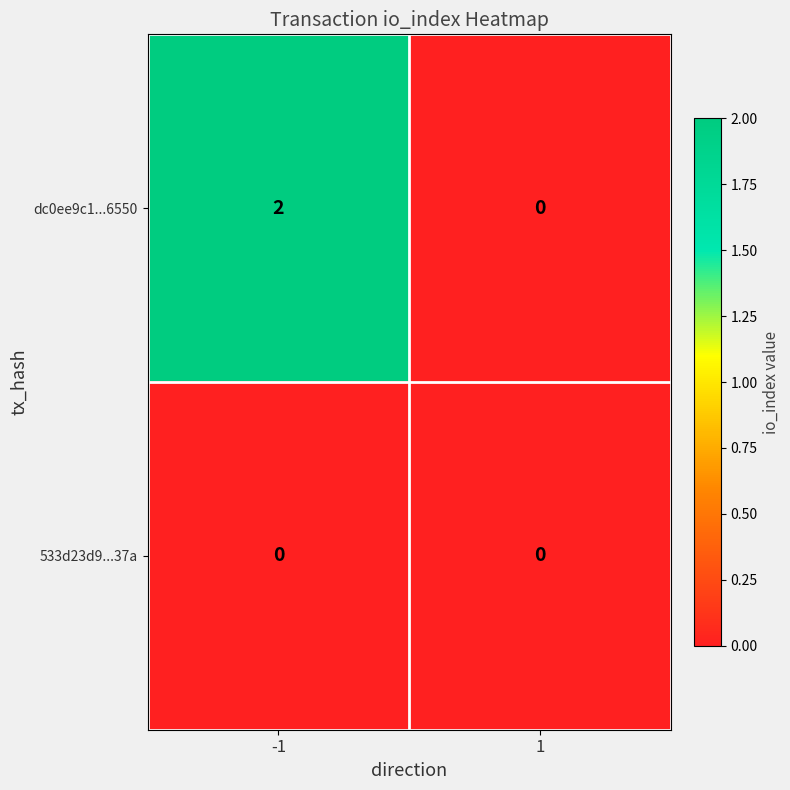

Reading right to left, what are all the values shown in this chart?

dc0ee9c1...6550: 1=0	-1=2
533d23d9...37a: 1=0	-1=0